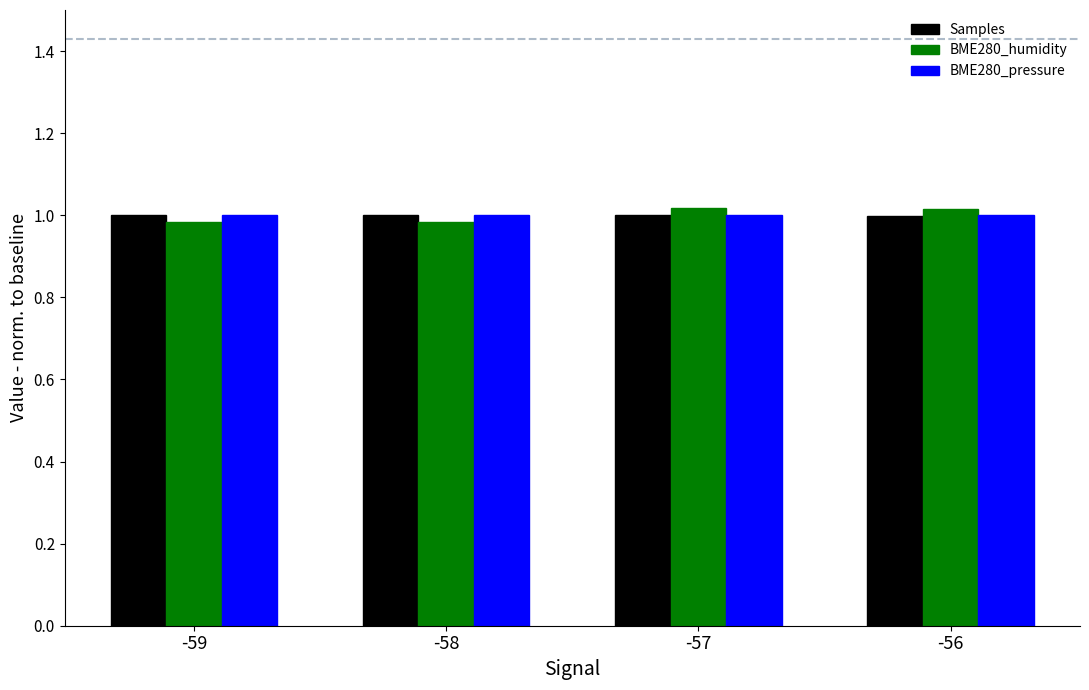

True or false: BME280_pressure has a value of 0.4 at -56.

False